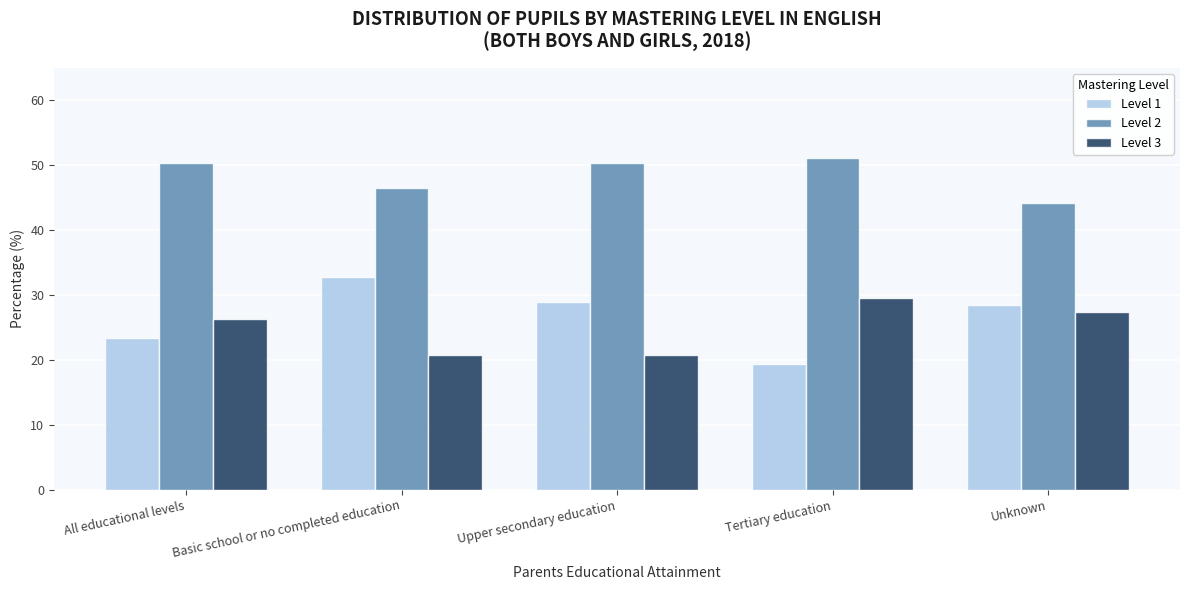

The value of Level 3 at Upper secondary education is 20.8. True or false?

True